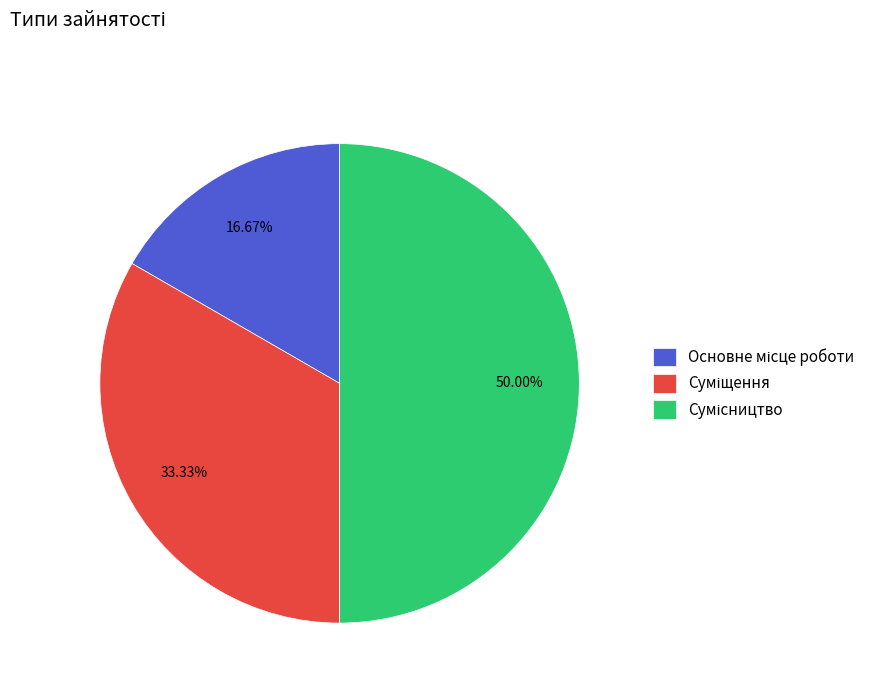

To the nearest percent, what is the combined percentage of Сумісництво and Суміщення?

83%